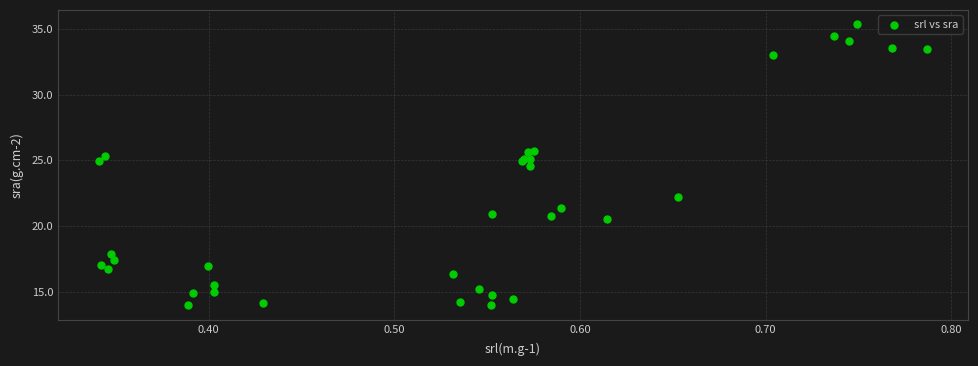

What Y value in the scatter plot is closest to 24?

24.6